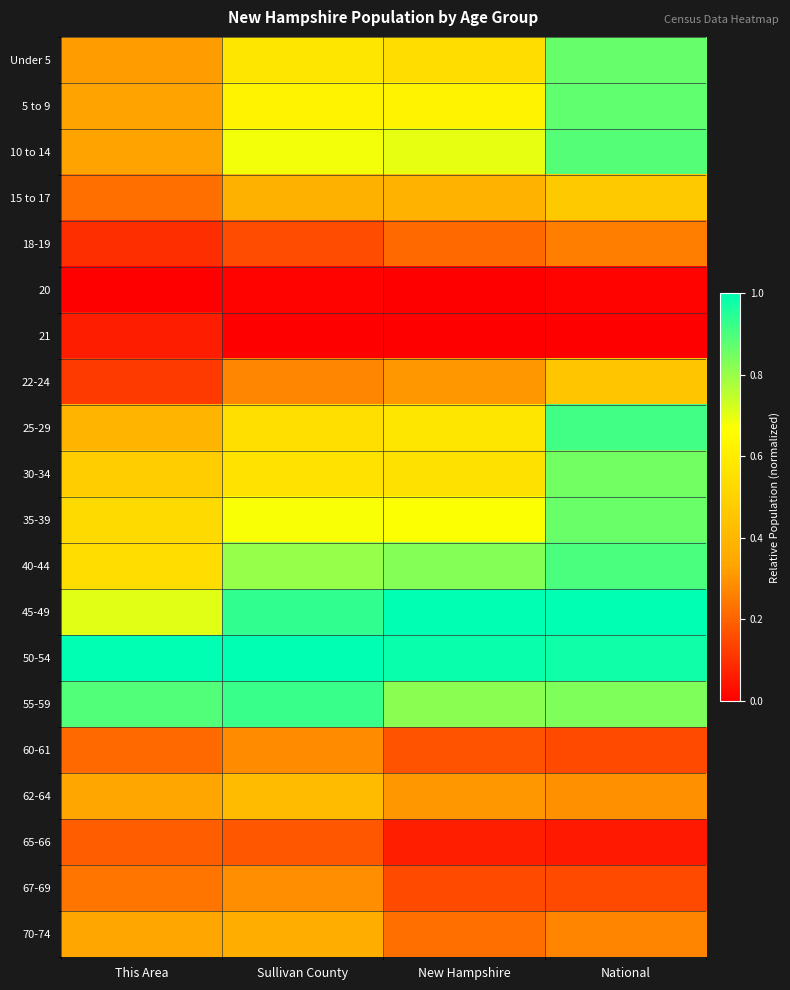

What is the total value across all series at This Area?

7.3